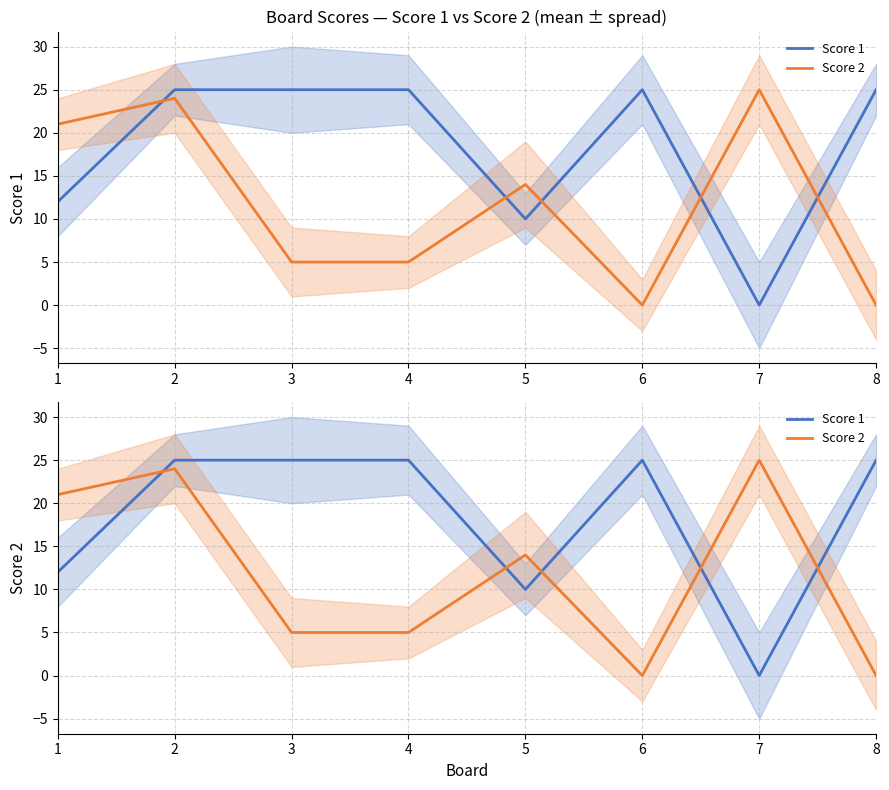

The value of Score 1 at 6 is 25. True or false?

True